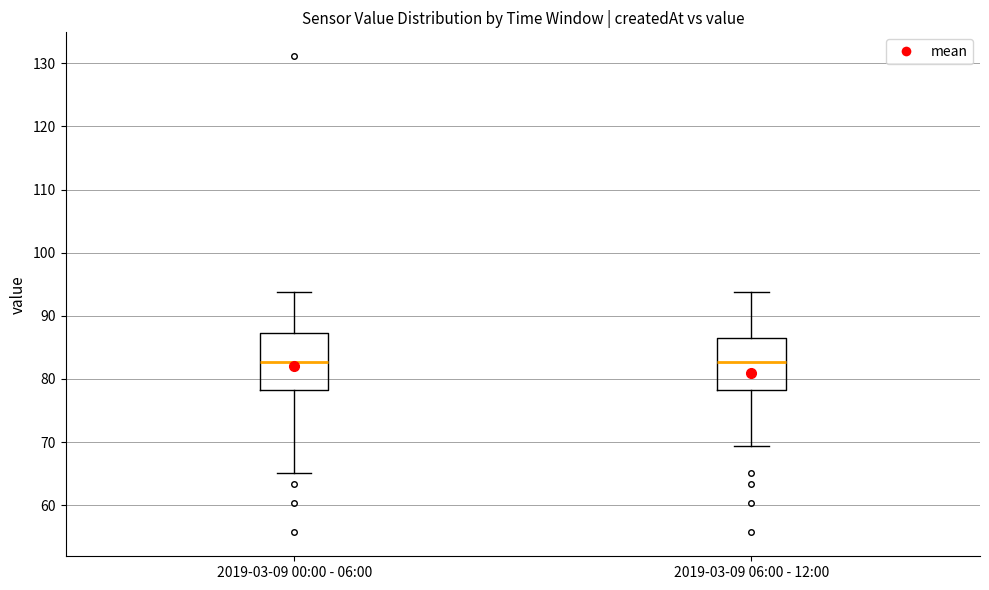

Reading left to right, transcribe this box plot: for each box, give where its median line is, the range the box spans, and where its two whiskers end, as read against the y-axis. The values are not printed on the chart, so give them approximately, as read against the axis.

2019-03-09 00:00 - 06:00: median 83, box 78 to 87, whiskers 65 to 94
2019-03-09 06:00 - 12:00: median 83, box 78 to 86, whiskers 69 to 94